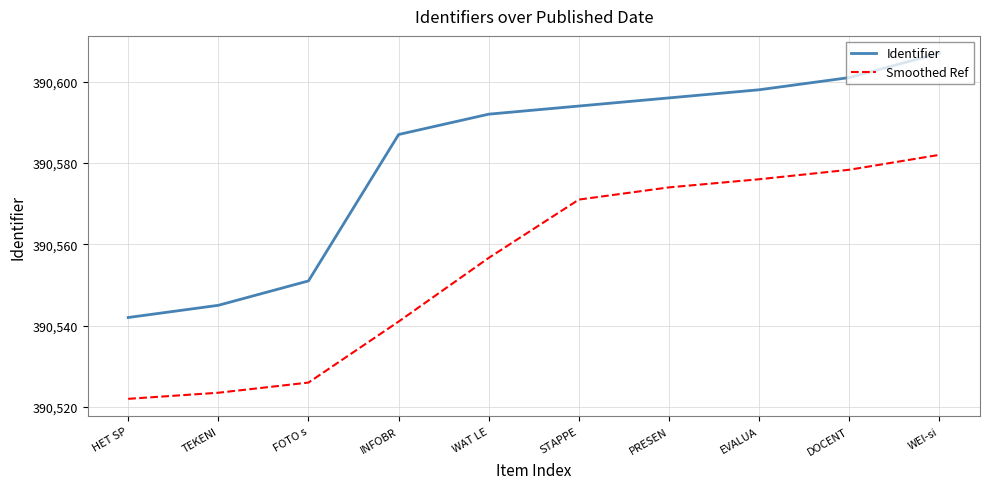

Is this an area chart (filled region under the line)?

No